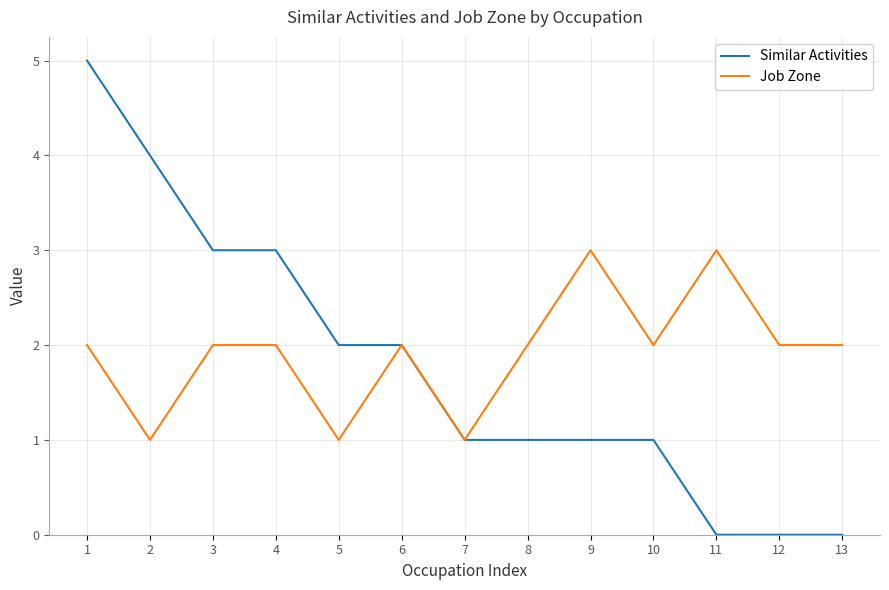

Count the number of data series in this chart.

2